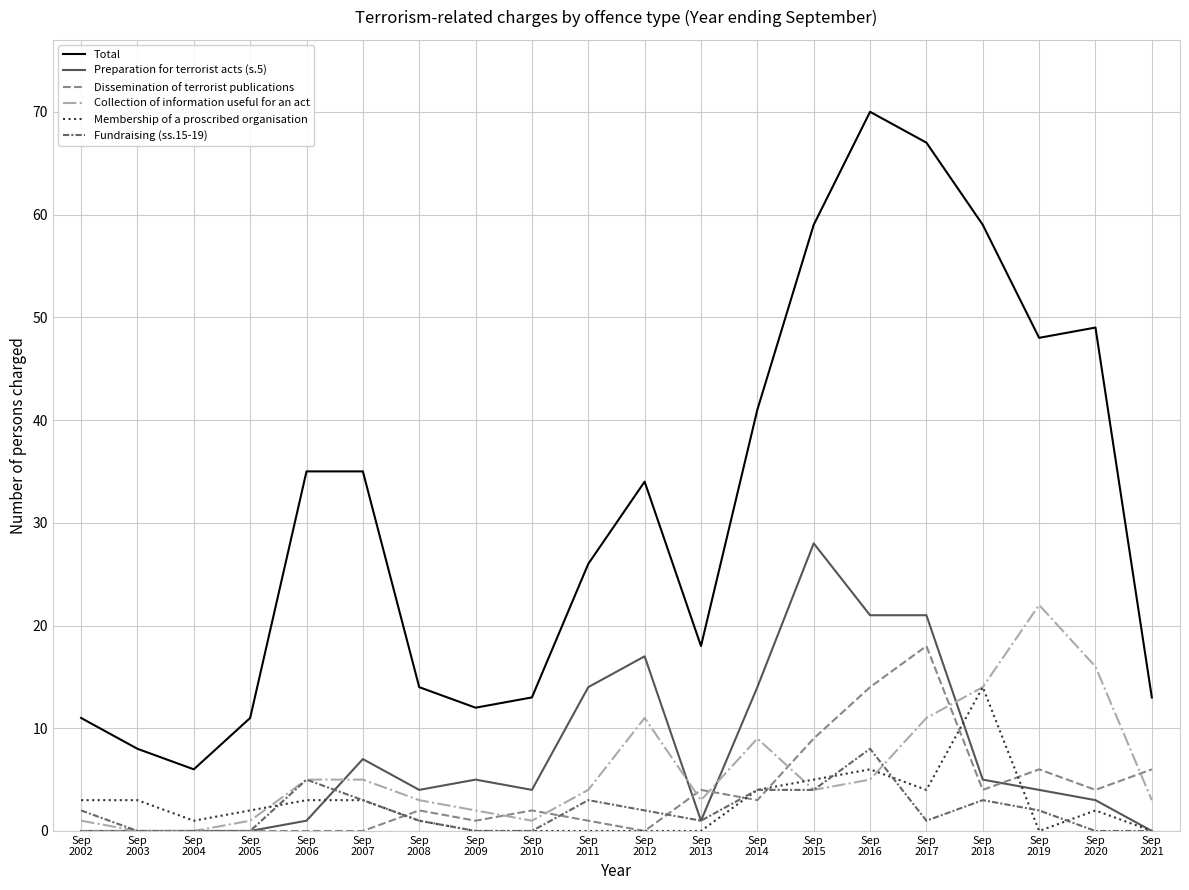

What is the maximum value shown in the chart?

70